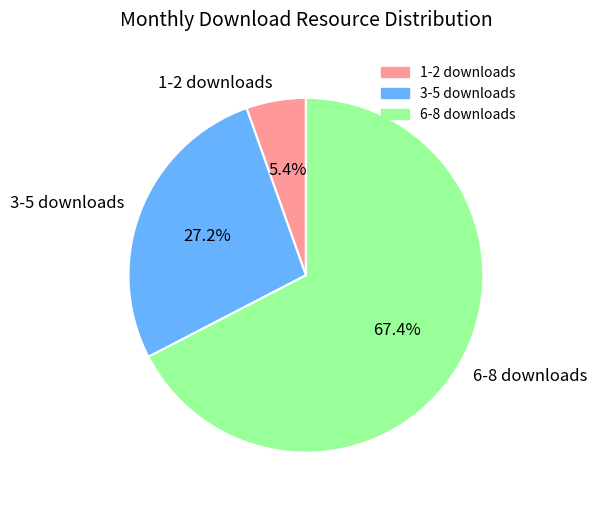

Between 6-8 downloads and 3-5 downloads, which is larger?

6-8 downloads